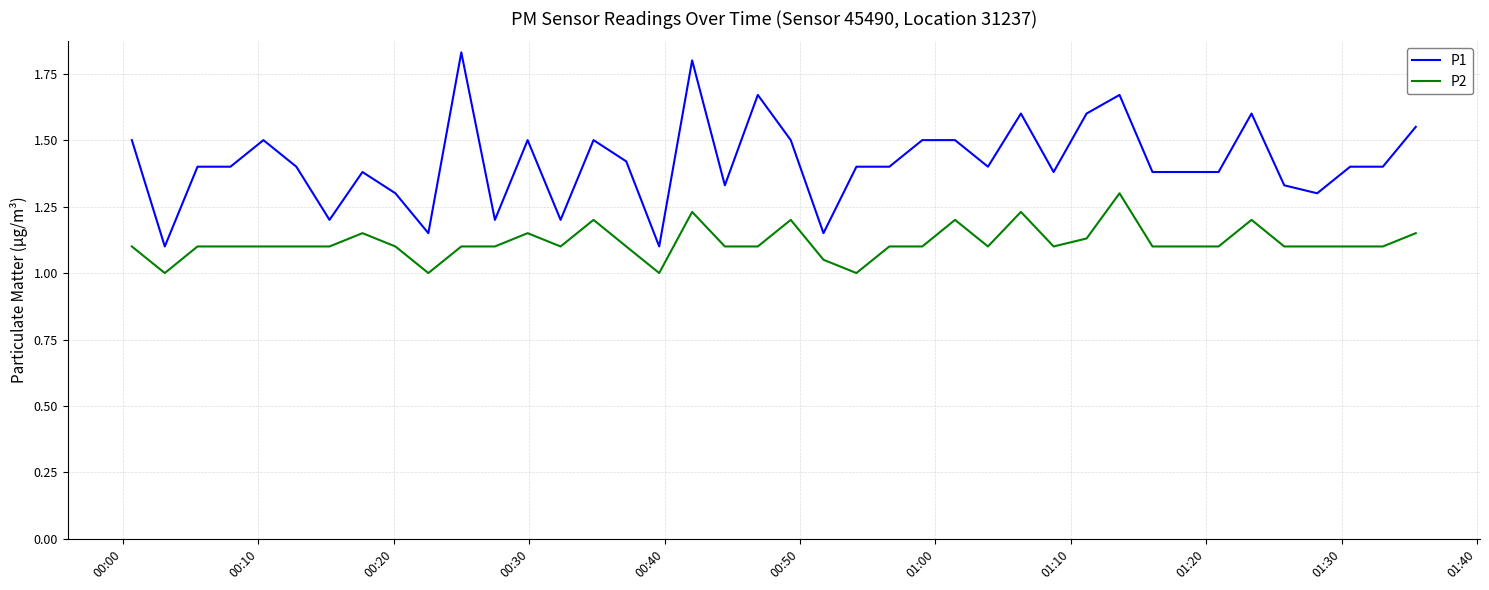

How many lines are shown in the chart?

2